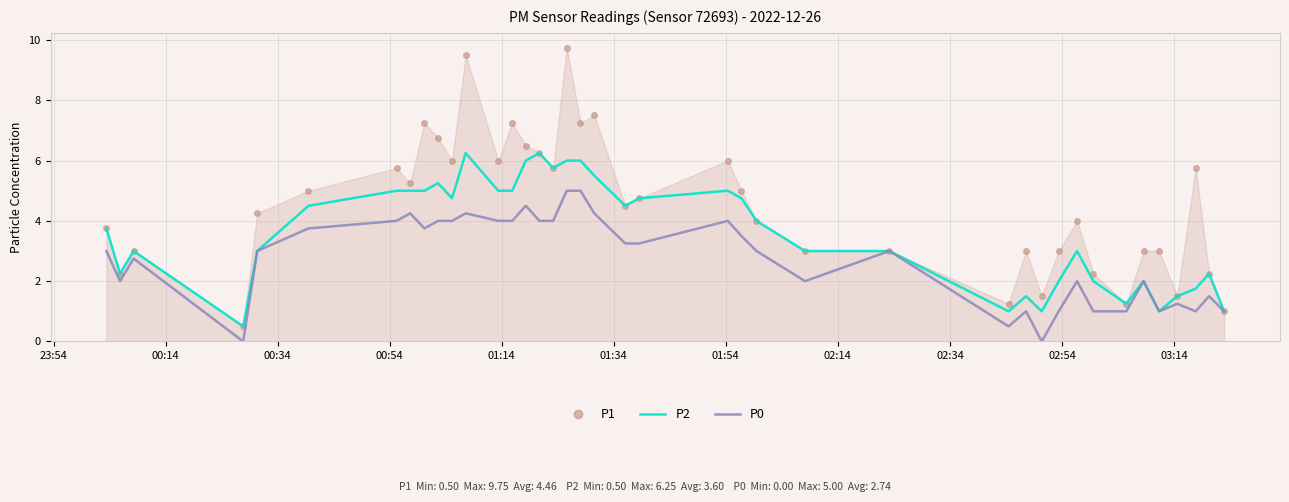

What is the greatest value displayed?

9.8